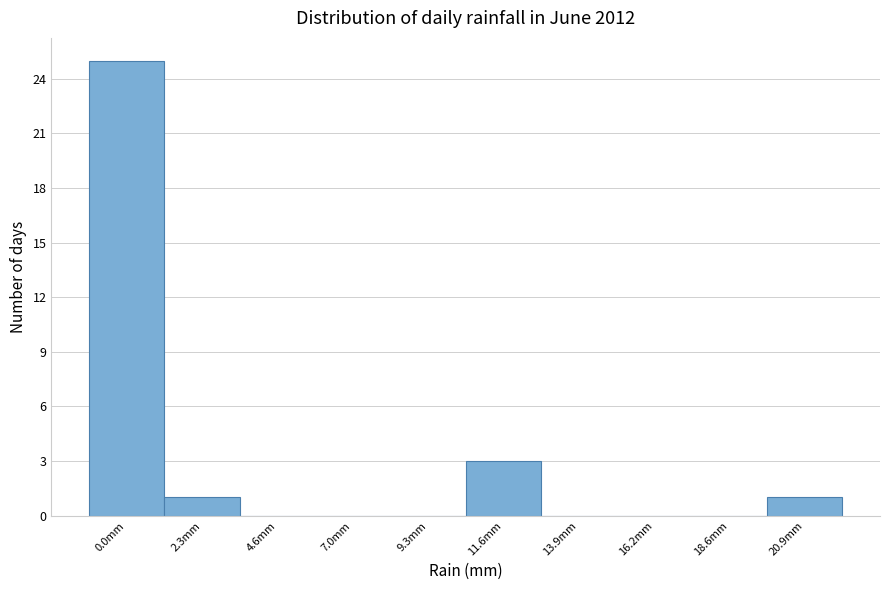

Reading left to right, extract all data points from this chart.

0.0mm=25	2.3mm=1	4.6mm=0	7.0mm=0	9.3mm=0	11.6mm=3	13.9mm=0	16.2mm=0	18.6mm=0	20.9mm=1